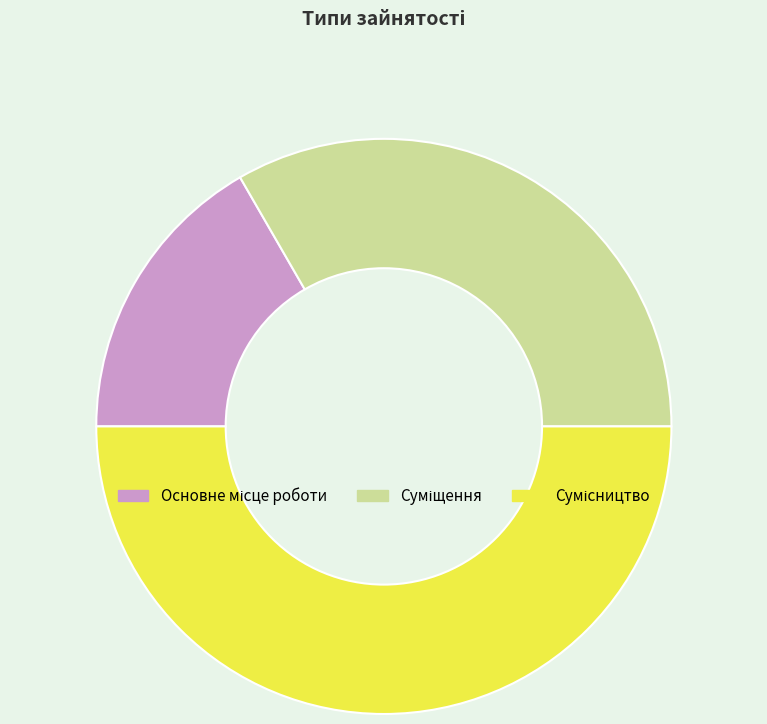

True or false: Суміщення accounts for 41% of the total.

False